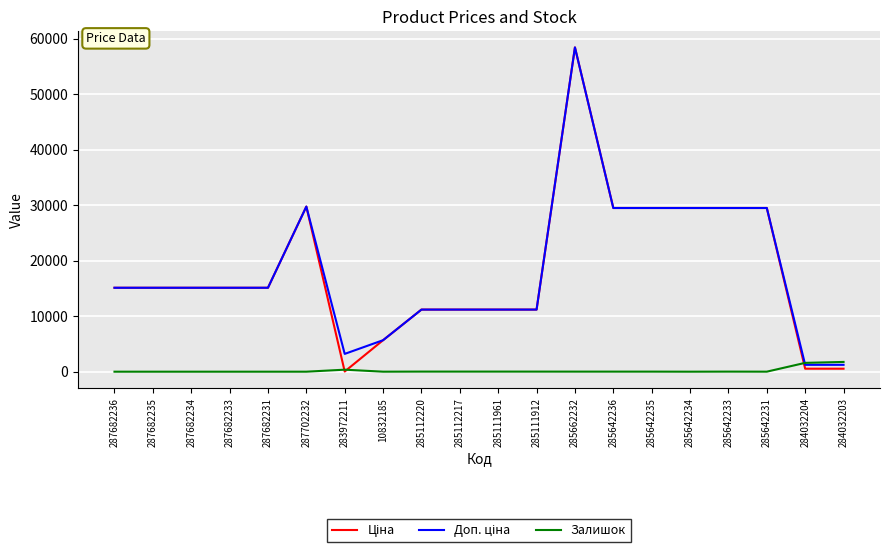

What is the greatest value displayed?

58426.5